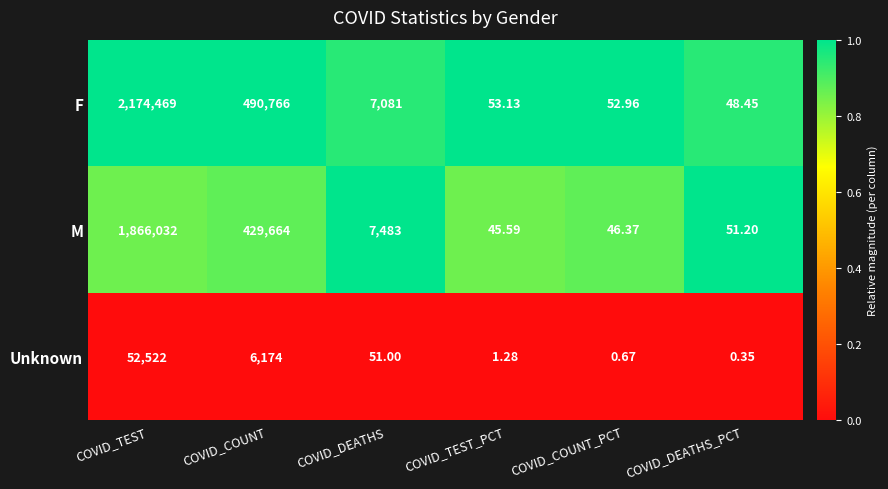

Which series changed the most between COVID_DEATHS and COVID_COUNT_PCT?

M